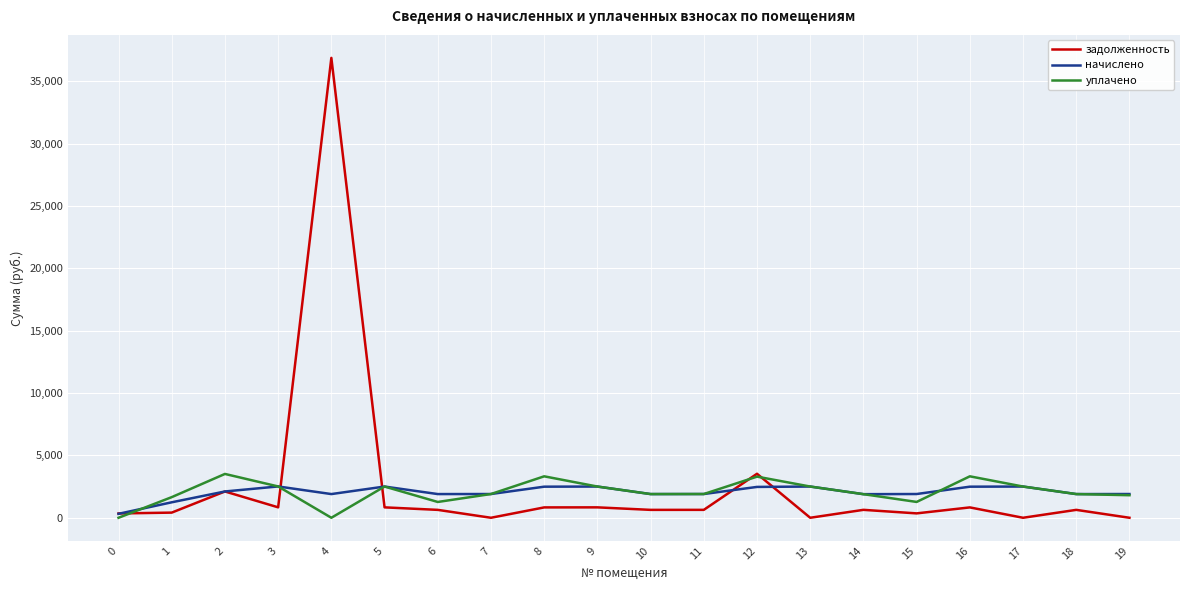

At which category is the sum across all series the highest?

4